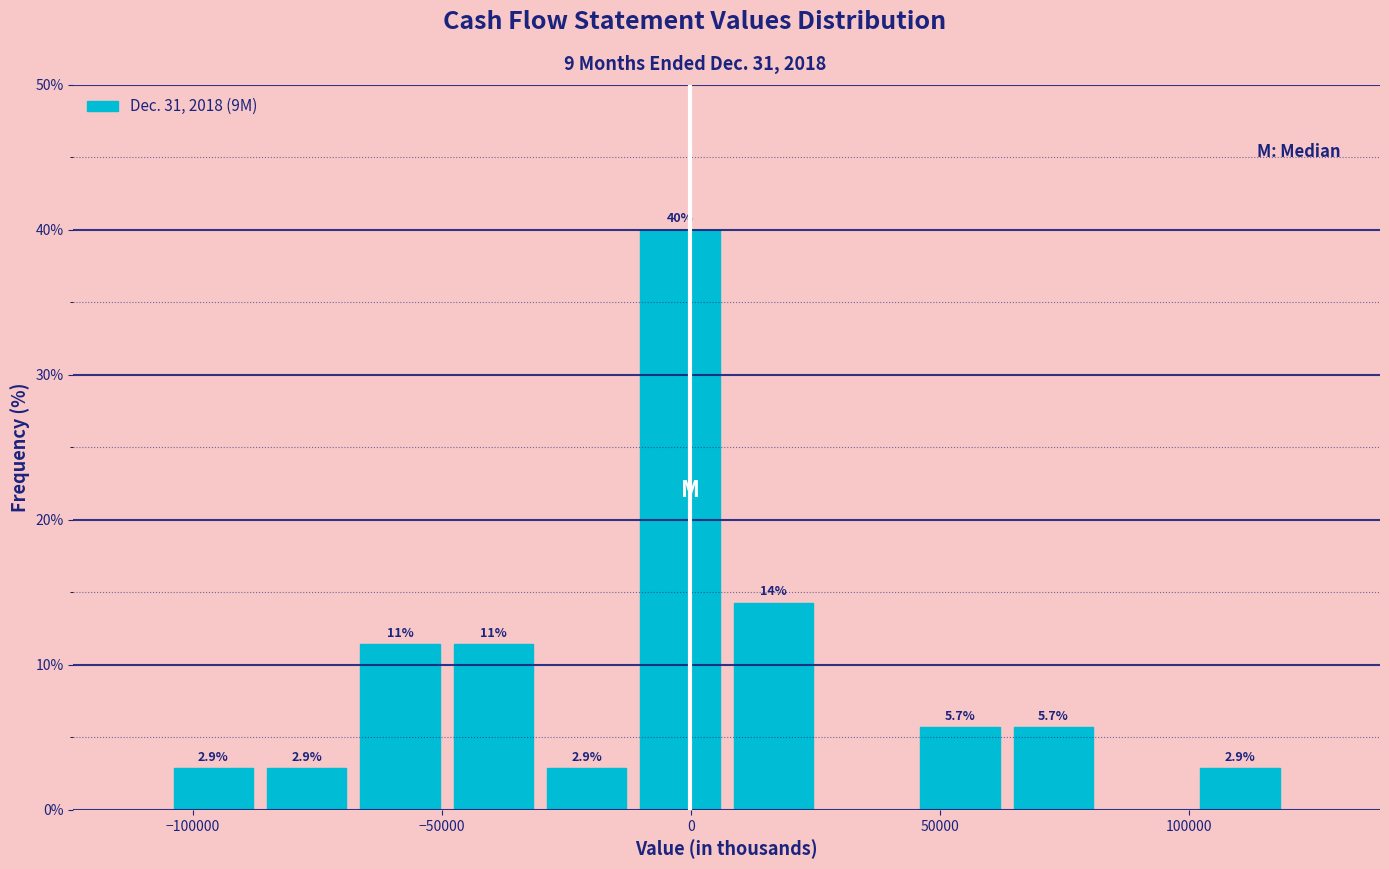

Around what value on the x-axis is the tallest bar? Give the approximate position of its centre, as read against the axis.

0